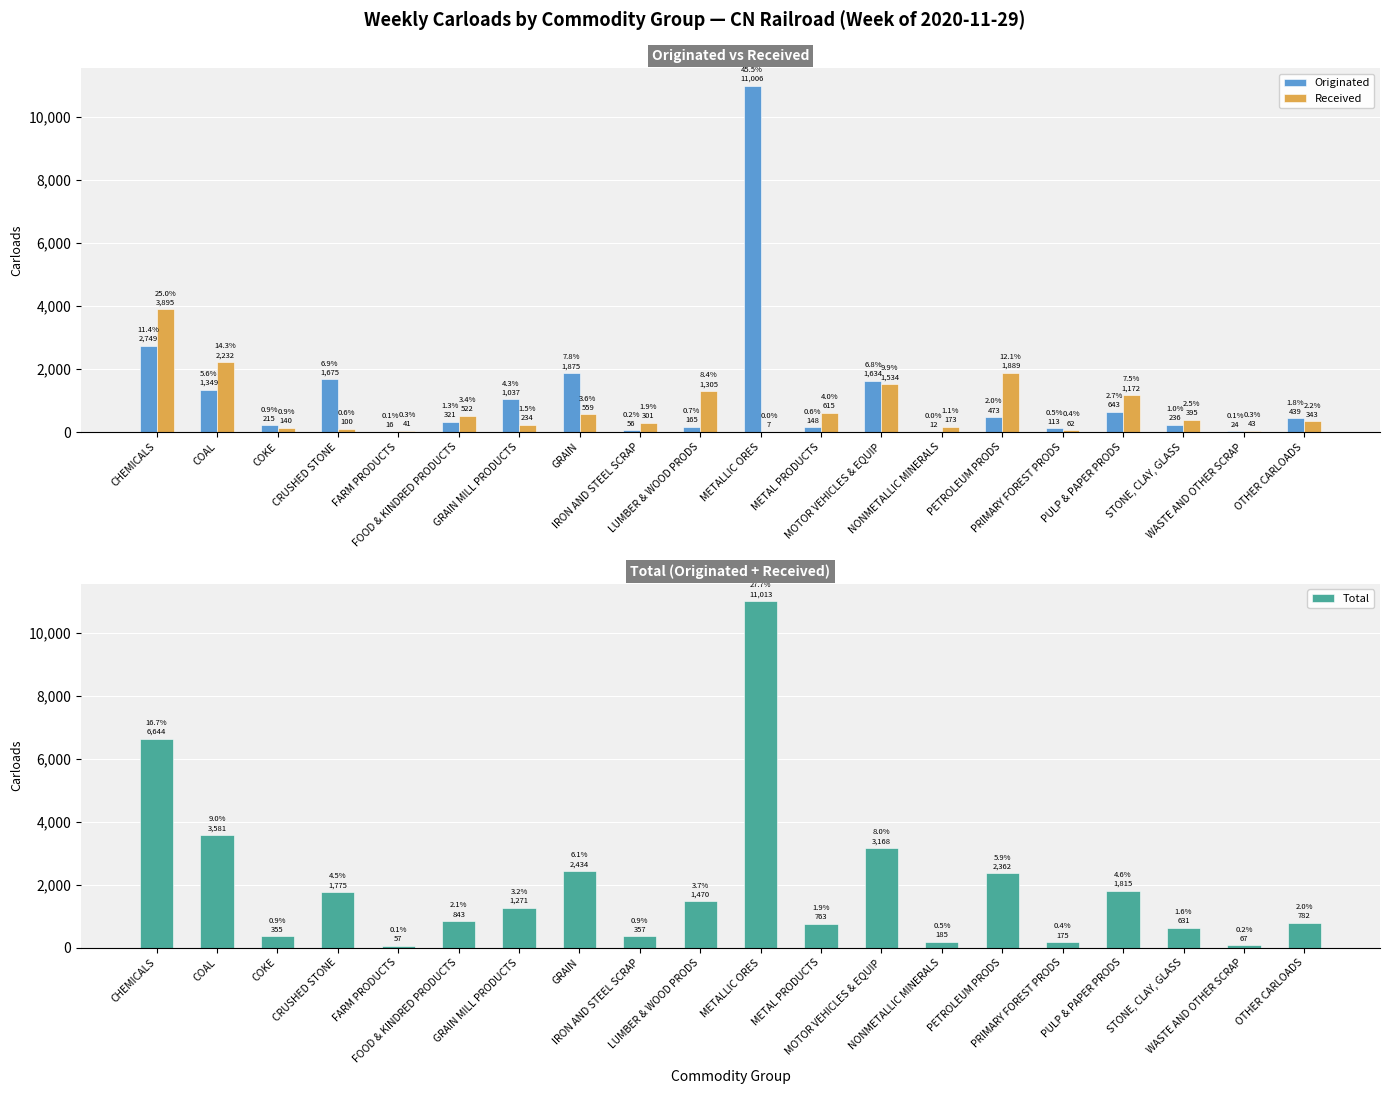

What is the label of the 19th bar from the right?

COAL